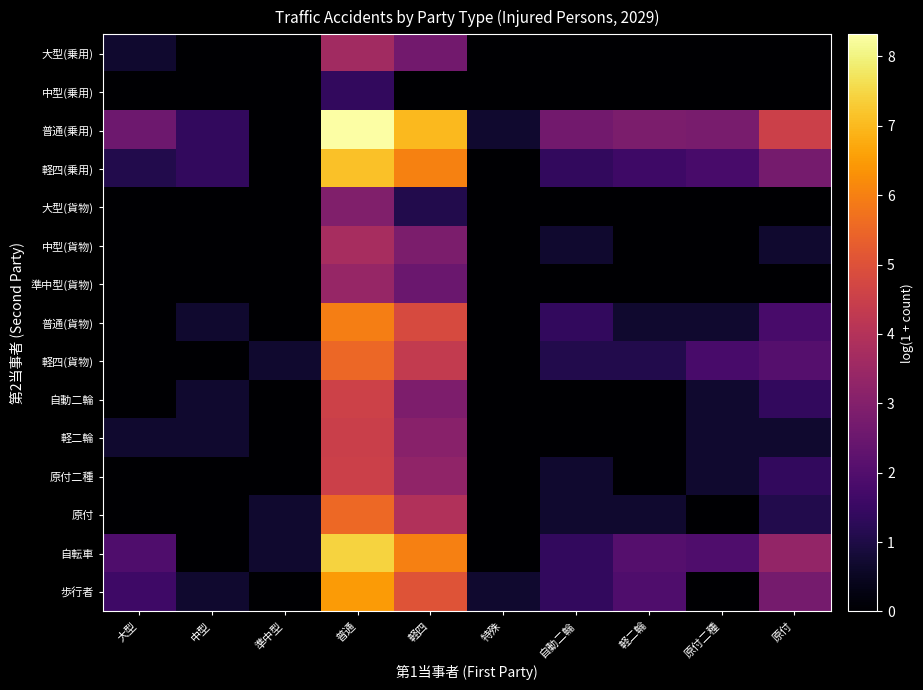

Reading left to right, list all the values displayed in this chart.

大型(乗用): 大型=0.7	中型=0.0	準中型=0.0	普通=3.6	軽四=2.6	特殊=0.0	自動二輪=0.0	軽二輪=0.0	原付二種=0.0	原付=0.0
中型(乗用): 大型=0.0	中型=0.0	準中型=0.0	普通=1.4	軽四=0.0	特殊=0.0	自動二輪=0.0	軽二輪=0.0	原付二種=0.0	原付=0.0
普通(乗用): 大型=2.6	中型=1.4	準中型=0.0	普通=8.3	軽四=7.0	特殊=0.7	自動二輪=2.6	軽二輪=2.8	原付二種=2.8	原付=4.5
軽四(乗用): 大型=1.1	中型=1.4	準中型=0.0	普通=7.1	軽四=6.0	特殊=0.0	自動二輪=1.4	軽二輪=1.6	原付二種=1.8	原付=2.7
大型(貨物): 大型=0.0	中型=0.0	準中型=0.0	普通=2.9	軽四=1.1	特殊=0.0	自動二輪=0.0	軽二輪=0.0	原付二種=0.0	原付=0.0
中型(貨物): 大型=0.0	中型=0.0	準中型=0.0	普通=3.8	軽四=2.8	特殊=0.0	自動二輪=0.7	軽二輪=0.0	原付二種=0.0	原付=0.7
準中型(貨物): 大型=0.0	中型=0.0	準中型=0.0	普通=3.4	軽四=2.5	特殊=0.0	自動二輪=0.0	軽二輪=0.0	原付二種=0.0	原付=0.0
普通(貨物): 大型=0.0	中型=0.7	準中型=0.0	普通=6.0	軽四=4.8	特殊=0.0	自動二輪=1.4	軽二輪=0.7	原付二種=0.7	原付=1.8
軽四(貨物): 大型=0.0	中型=0.0	準中型=0.7	普通=5.5	軽四=4.3	特殊=0.0	自動二輪=1.1	軽二輪=1.1	原付二種=1.8	原付=2.1
自動二輪: 大型=0.0	中型=0.7	準中型=0.0	普通=4.6	軽四=2.9	特殊=0.0	自動二輪=0.0	軽二輪=0.0	原付二種=0.7	原付=1.4
軽二輪: 大型=0.7	中型=0.7	準中型=0.0	普通=4.5	軽四=3.1	特殊=0.0	自動二輪=0.0	軽二輪=0.0	原付二種=0.7	原付=0.7
原付二種: 大型=0.0	中型=0.0	準中型=0.0	普通=4.5	軽四=3.3	特殊=0.0	自動二輪=0.7	軽二輪=0.0	原付二種=0.7	原付=1.4
原付: 大型=0.0	中型=0.0	準中型=0.7	普通=5.5	軽四=4.0	特殊=0.0	自動二輪=0.7	軽二輪=0.7	原付二種=0.0	原付=1.1
自転車: 大型=1.9	中型=0.0	準中型=0.7	普通=7.4	軽四=6.0	特殊=0.0	自動二輪=1.4	軽二輪=2.1	原付二種=1.9	原付=3.3
歩行者: 大型=1.6	中型=0.7	準中型=0.0	普通=6.5	軽四=5.1	特殊=0.7	自動二輪=1.4	軽二輪=1.9	原付二種=0.0	原付=2.7